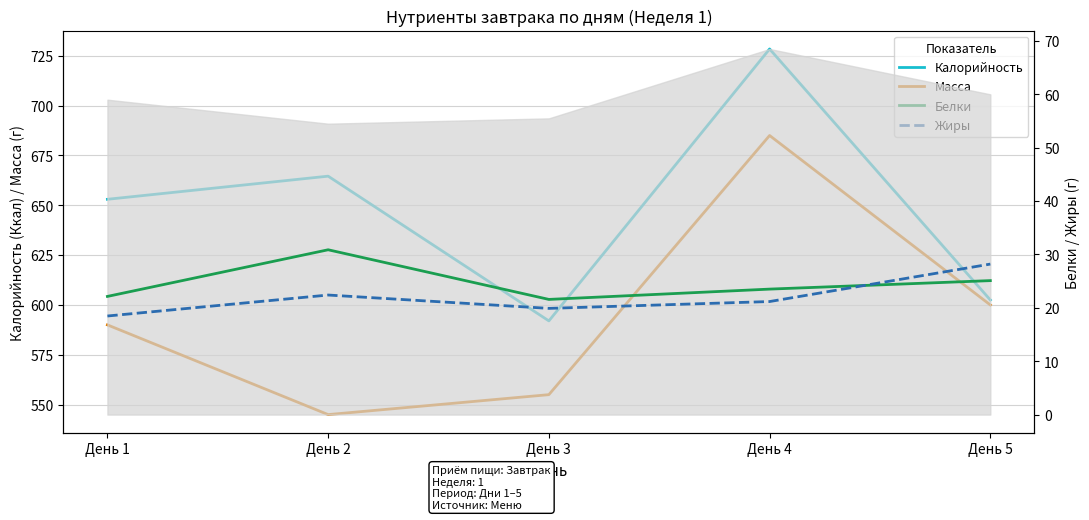

At which label does Масса first exceed 590?

День 4